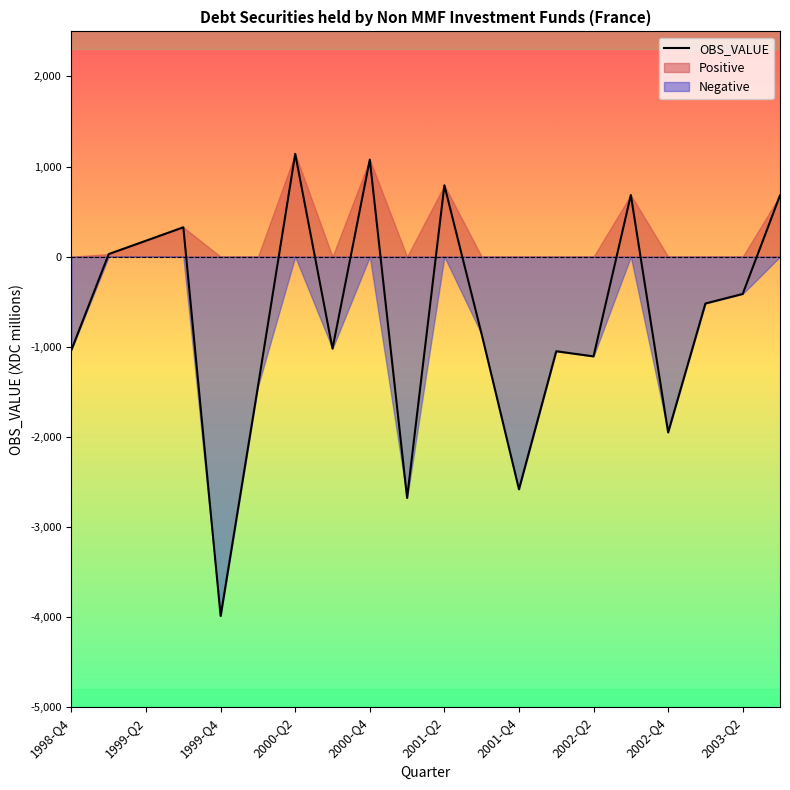

What is the sum of all values?

-13744